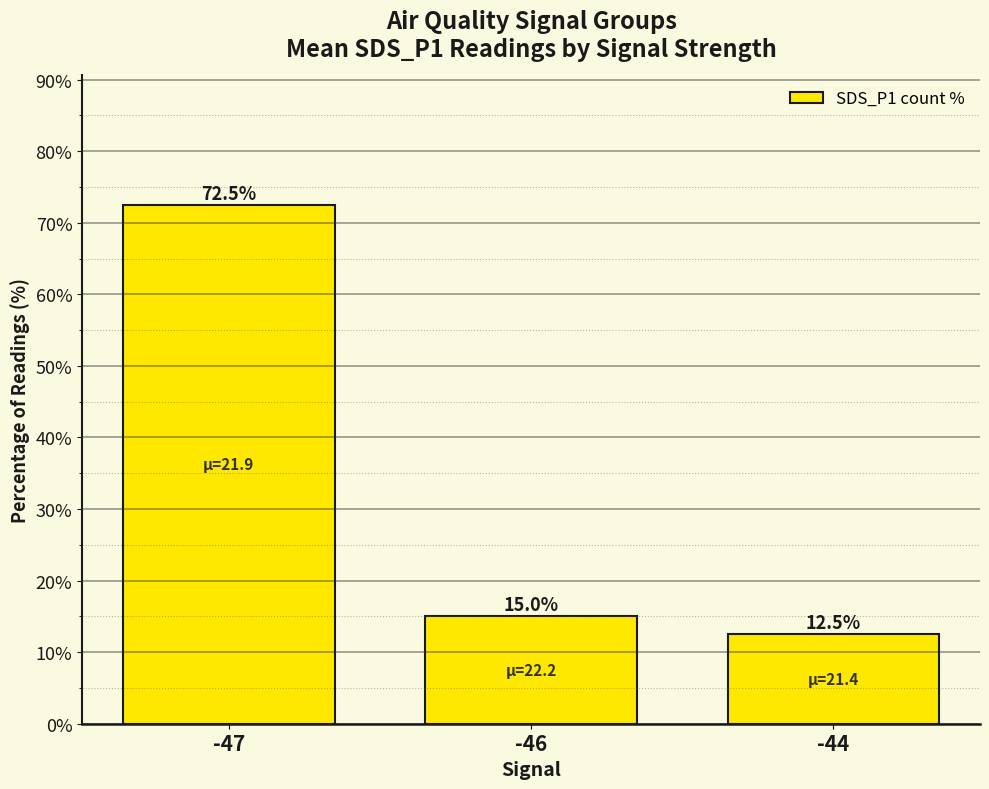

List the labels in order of value, largest first.

-47, -46, -44